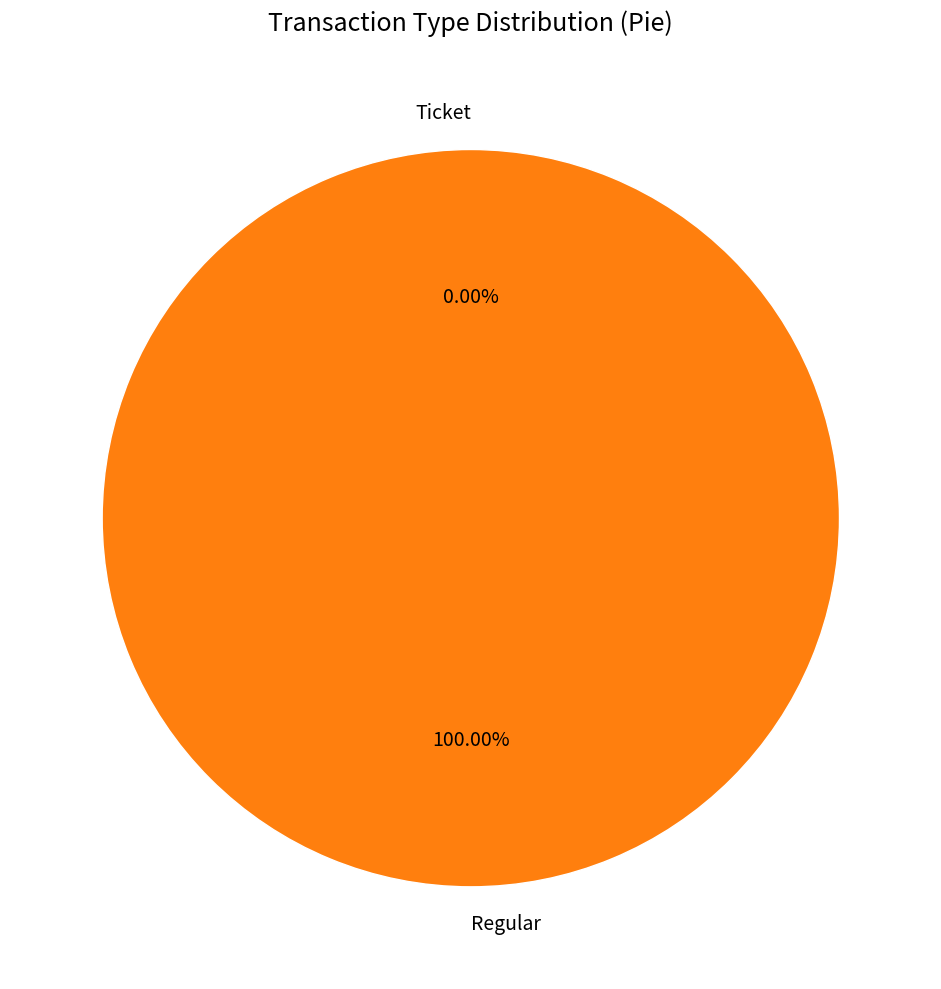

Does Ticket account for over 50% of the chart?

No